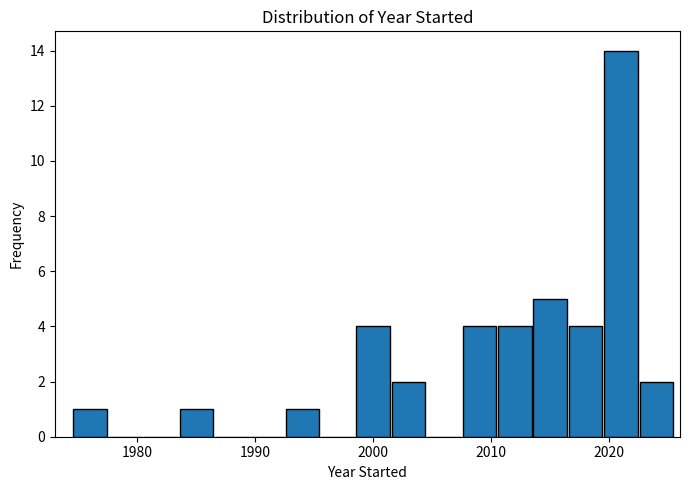

Around what value on the x-axis is the tallest bar? Give the approximate position of its centre, as read against the axis.

2021